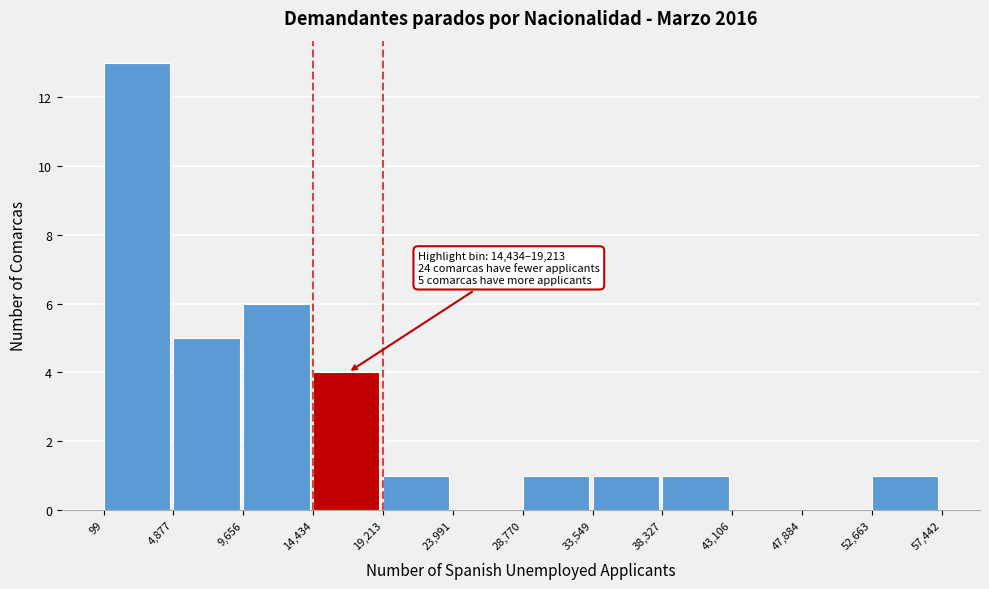

Over which range of the x-axis is the bar tallest?

99 to 4,877